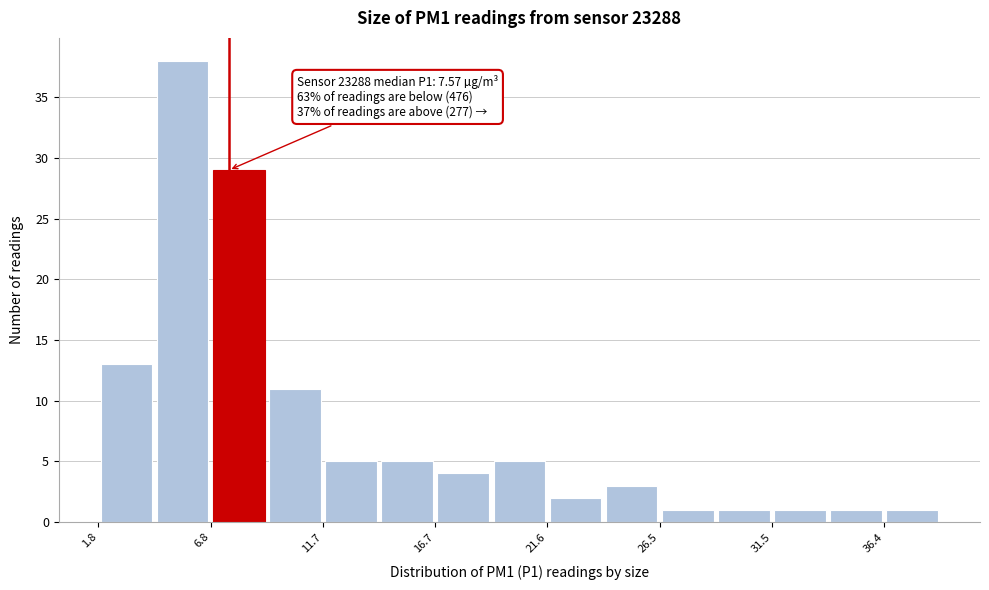

Which range on the x-axis has the tallest bar?

4.5 to 7.0